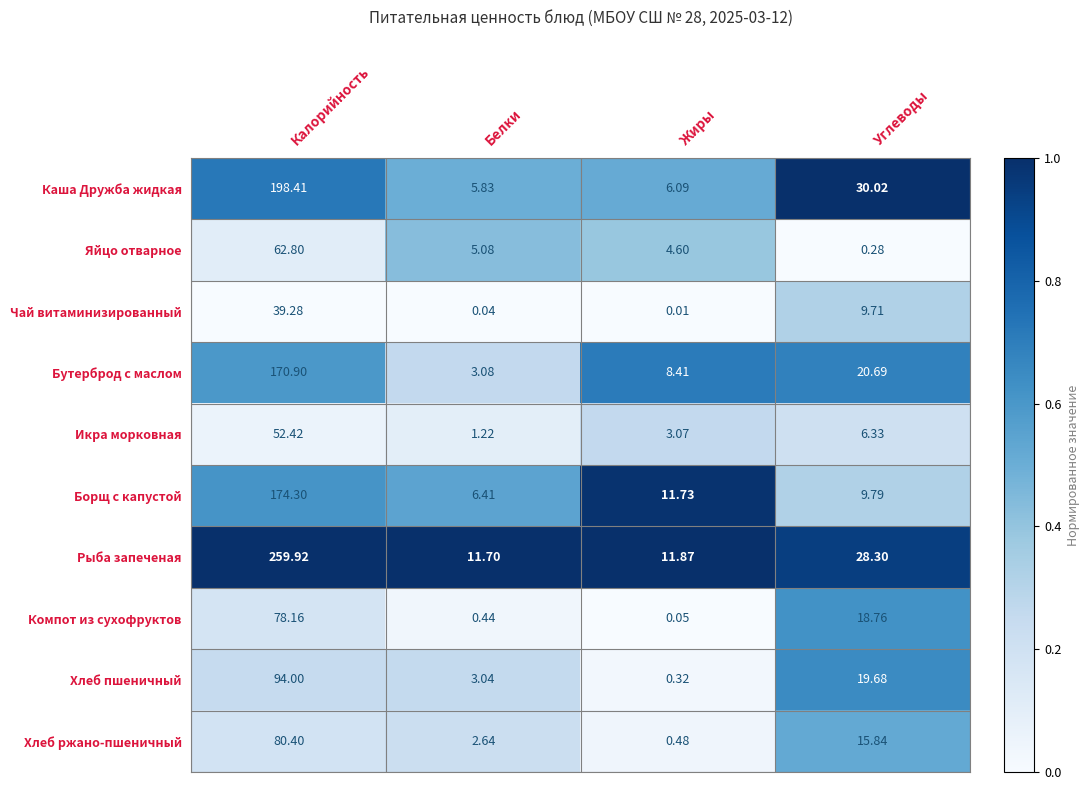

Rank the series at Углеводы from highest to lowest value.

Каша Дружба жидкая, Рыба запеченая, Бутерброд с маслом, Хлеб пшеничный, Компот из сухофруктов, Хлеб ржано-пшеничный, Борщ с капустой, Чай витаминизированный, Икра морковная, Яйцо отварное